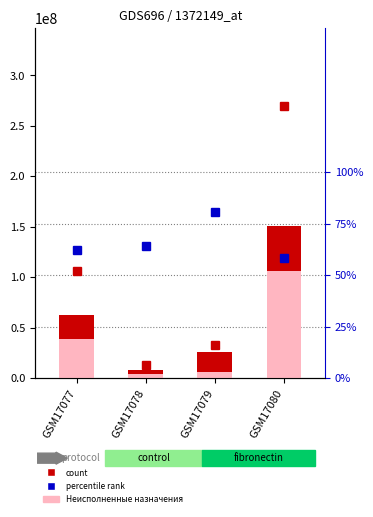

How many data points in Исполнено are above 62828262?

2